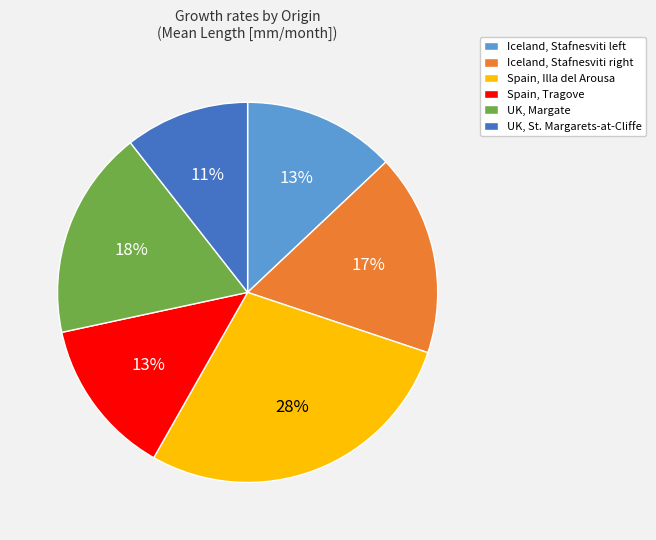

Is it true that UK, St. Margarets-at-Cliffe is 5% of the pie?

False